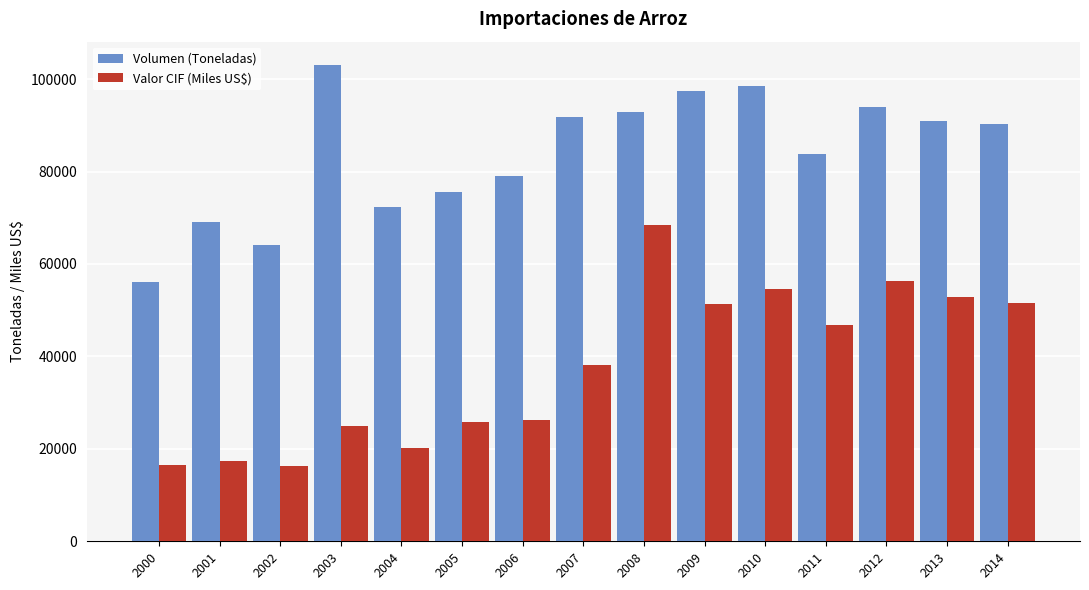

How many bars are there in each group?

2